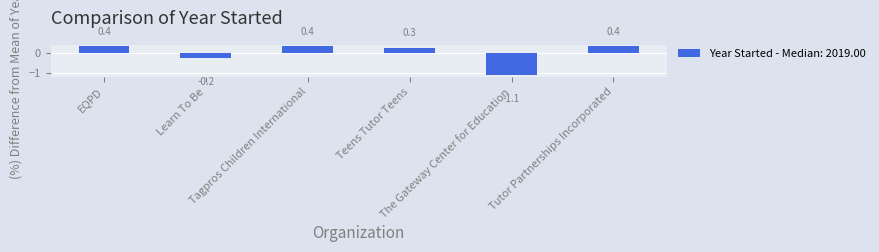

Reading right to left, extract all data points from this chart.

0.4	-1.1	0.3	0.4	-0.2	0.4